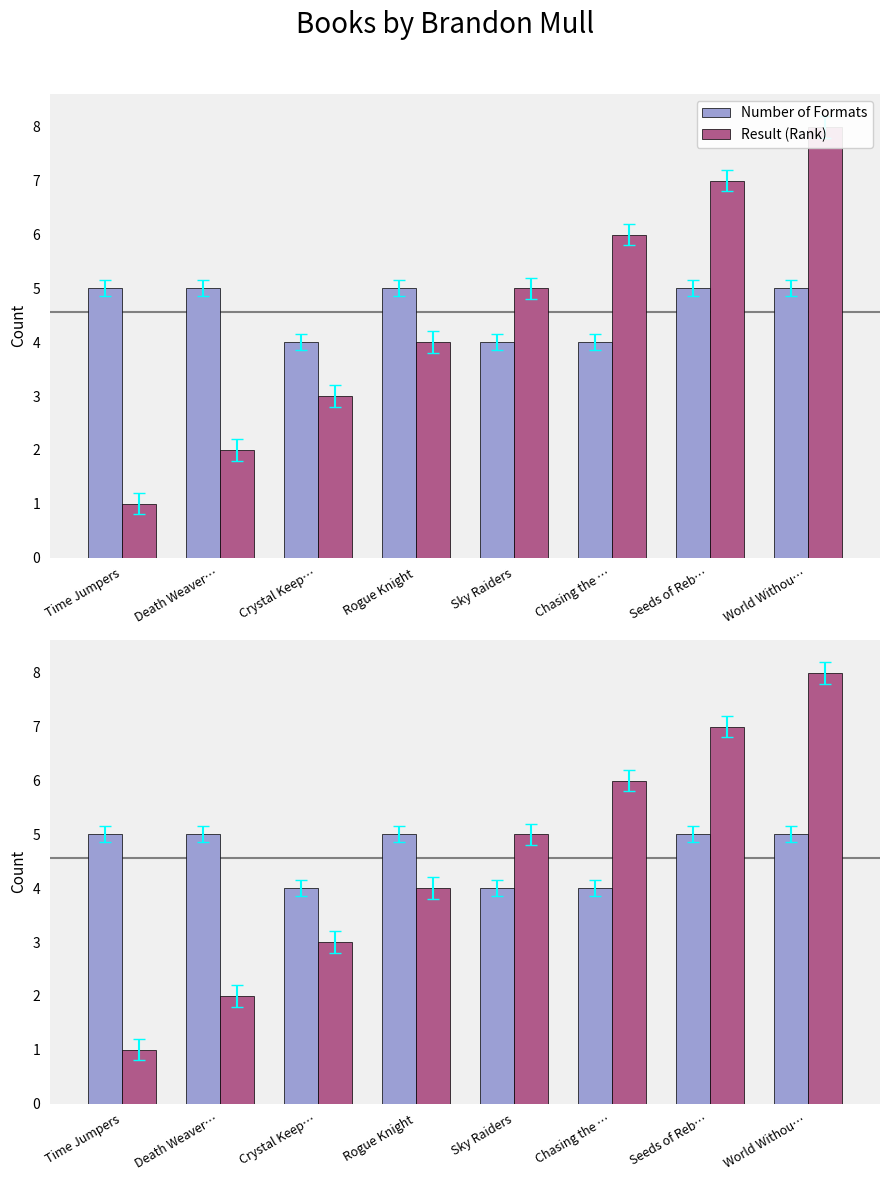

Rank the series by their maximum value, from highest to lowest.

Result (Rank), Number of Formats